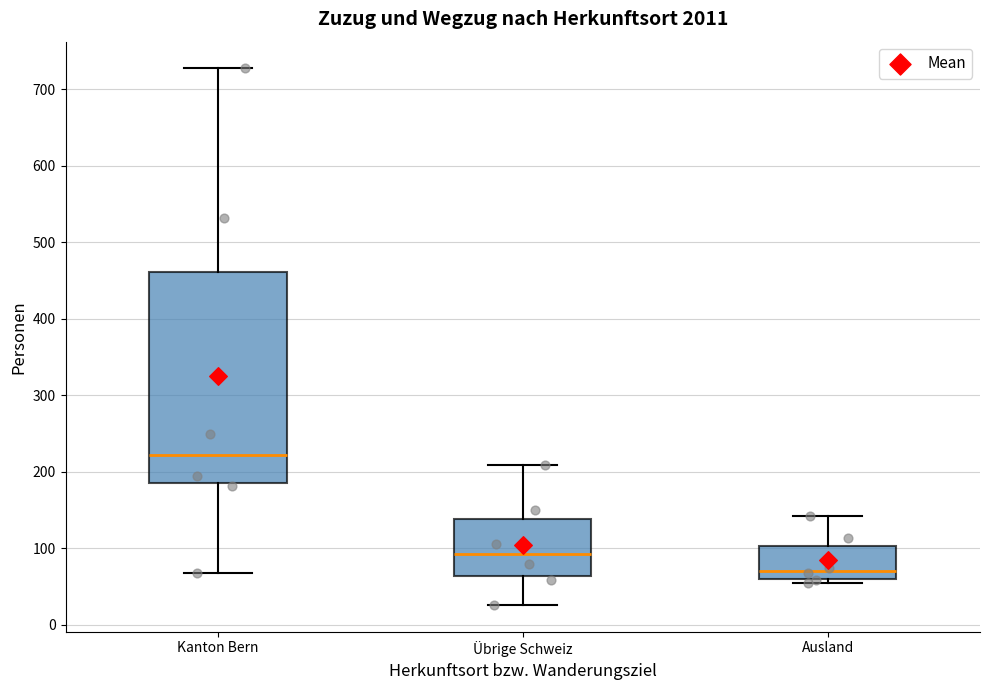

Reading left to right, transcribe this box plot: for each box, give where its median line is, the range the box spans, and where its two whiskers end, as read against the y-axis. The values are not printed on the chart, so give them approximately, as read against the axis.

Kanton Bern: median 220, box 190 to 460, whiskers 70 to 730
Übrige Schweiz: median 90, box 60 to 140, whiskers 30 to 210
Ausland: median 70, box 60 to 100, whiskers 60 (just below the box's lower edge) to 140